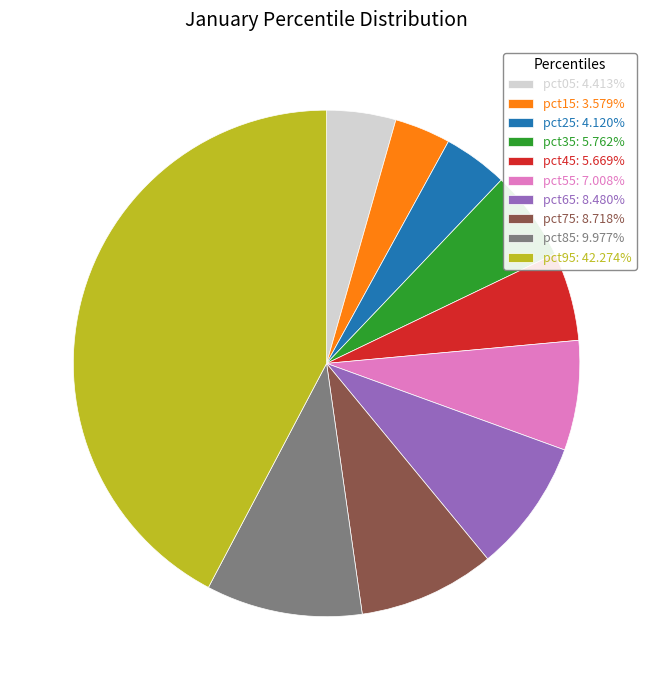

Does any single category account for the majority?

No